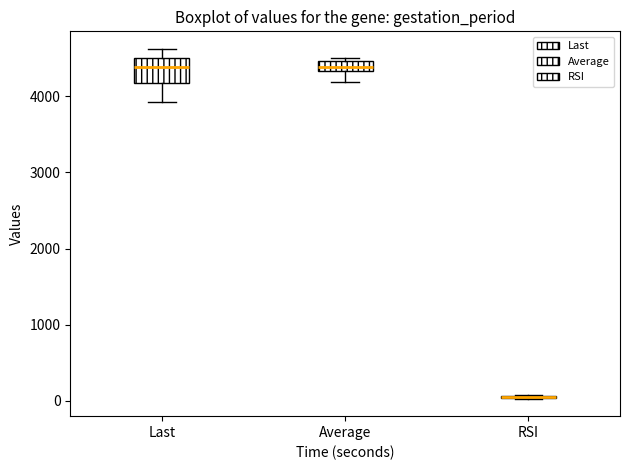

Where does the lower whisker of the box for Last end on the y-axis? The values are not printed on the chart, so give them approximately, as read against the axis.

3900